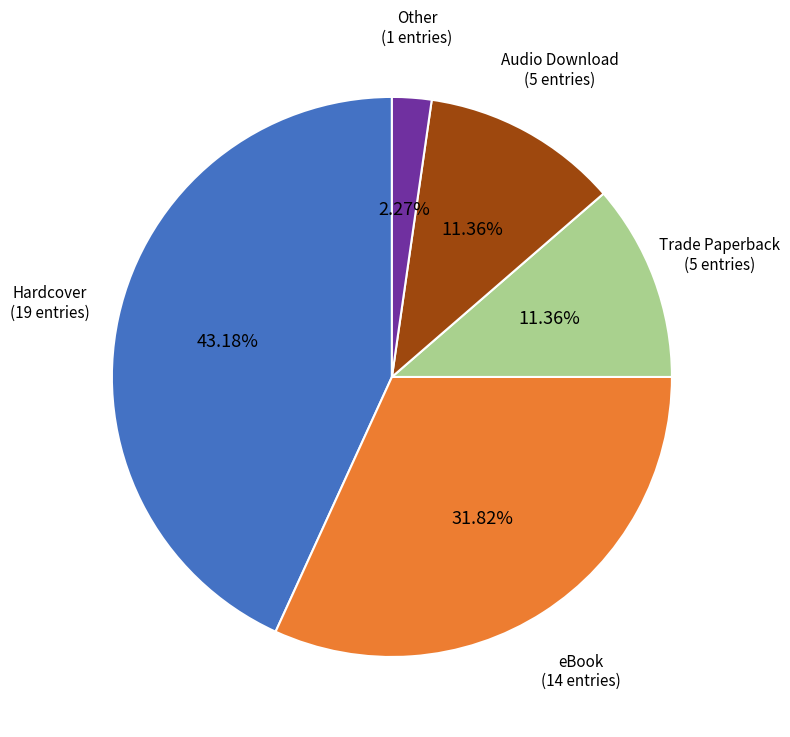

To the nearest percent, what is the difference between the Audio Download and Hardcover slice percentages?

32%